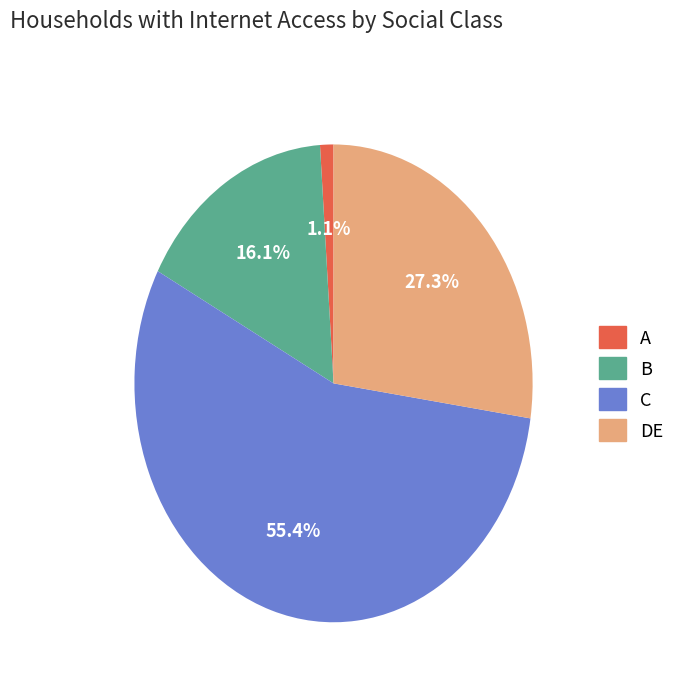

Does any single category account for the majority?

Yes